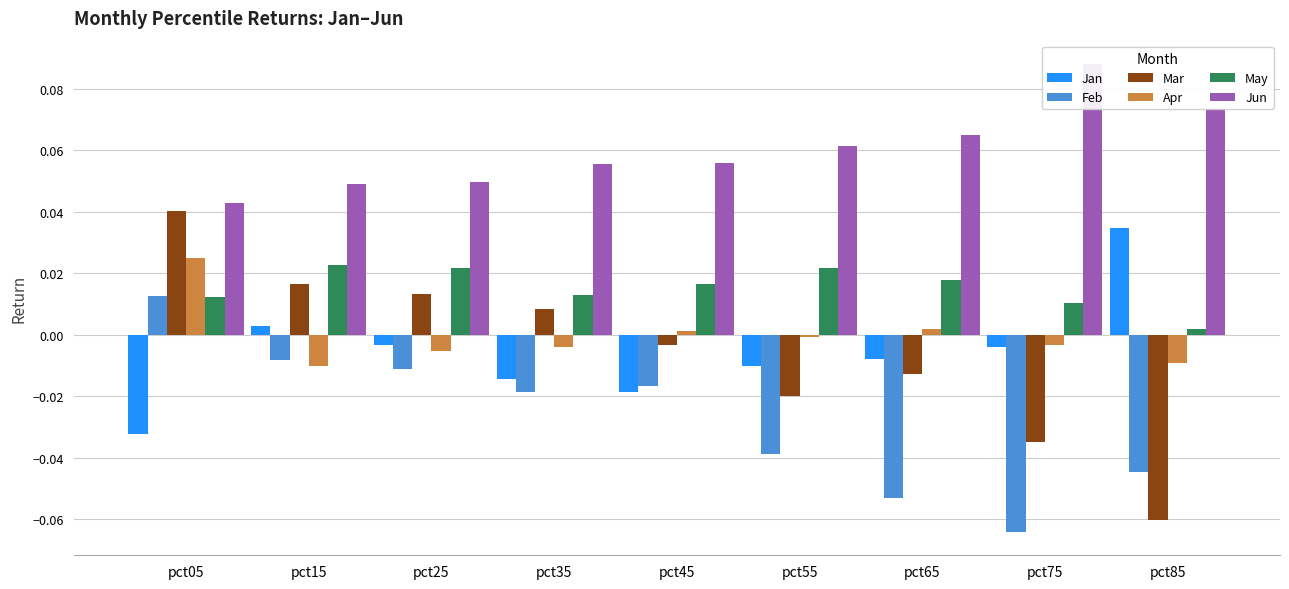

What are all the series names shown in the legend?

Jan, Feb, Mar, Apr, May, Jun